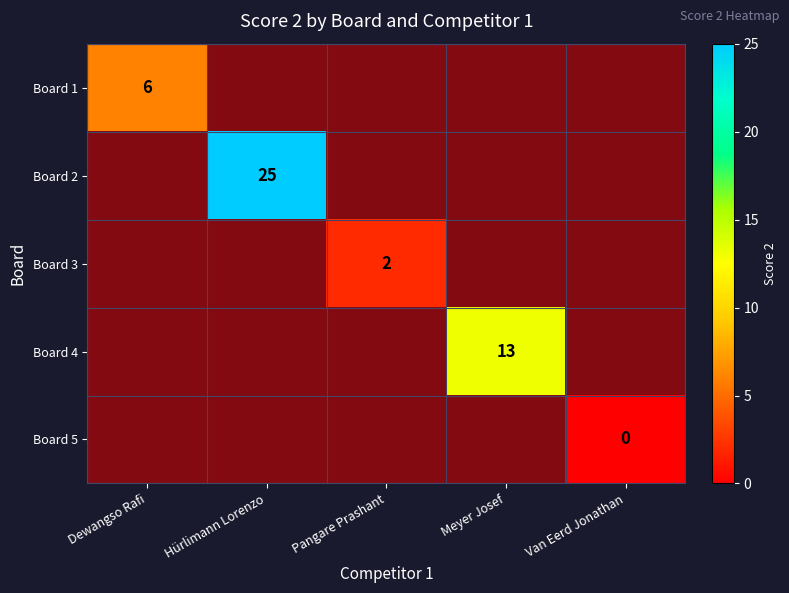

How many positive values does the Board 3 series have?

1